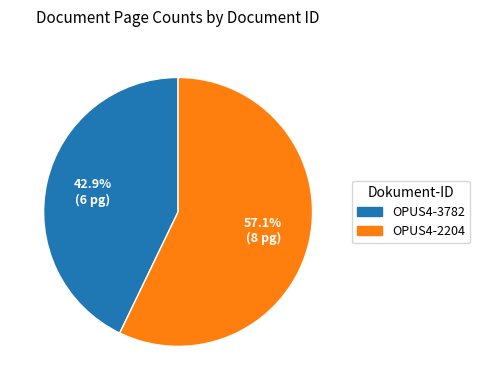

Is it true that OPUS4-2204 is 57% of the pie?

True